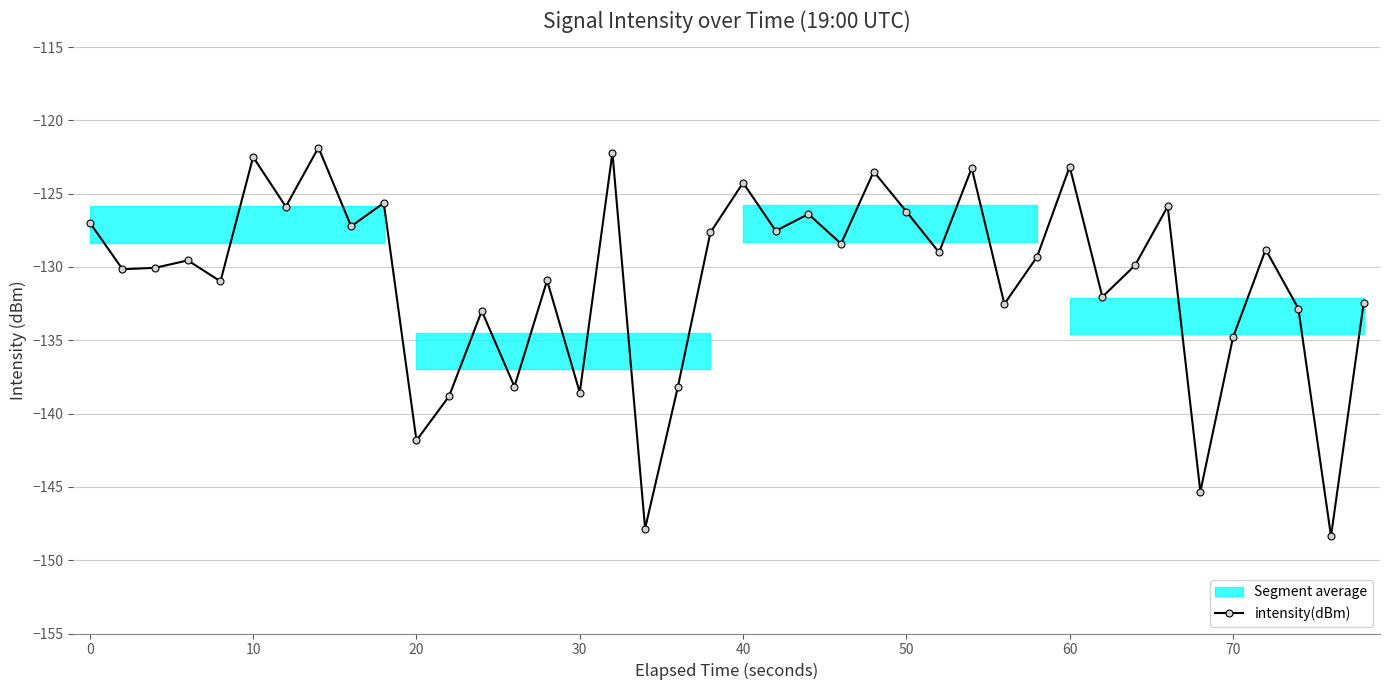

How many points are higher than both their immediate neighbors (excluding endpoints)?

14